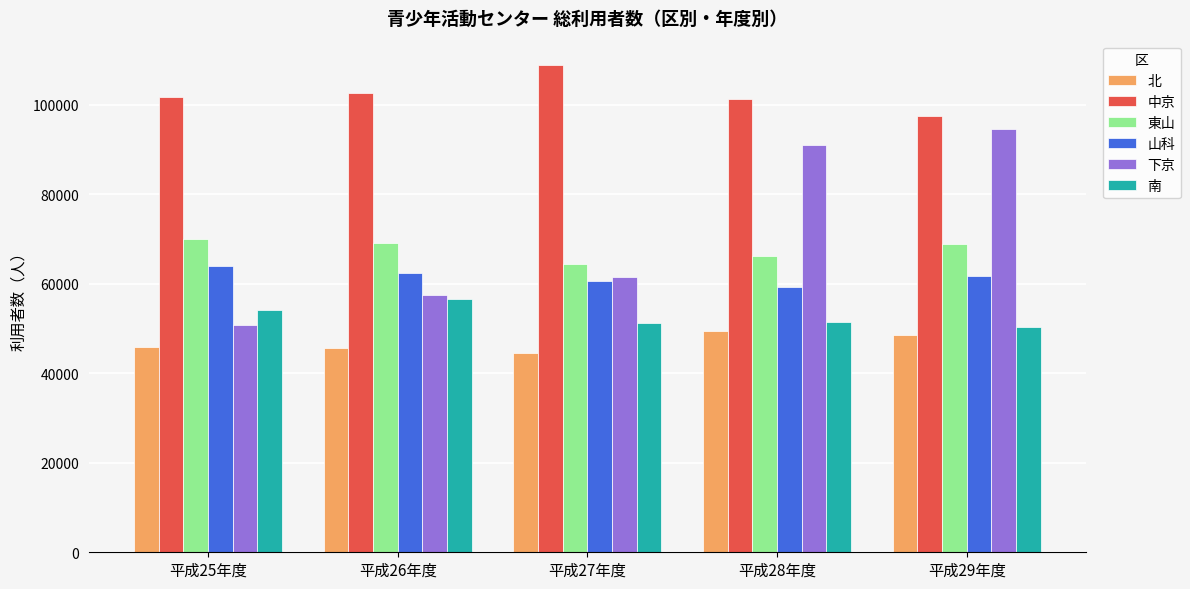

What is the smallest value displayed?

44606